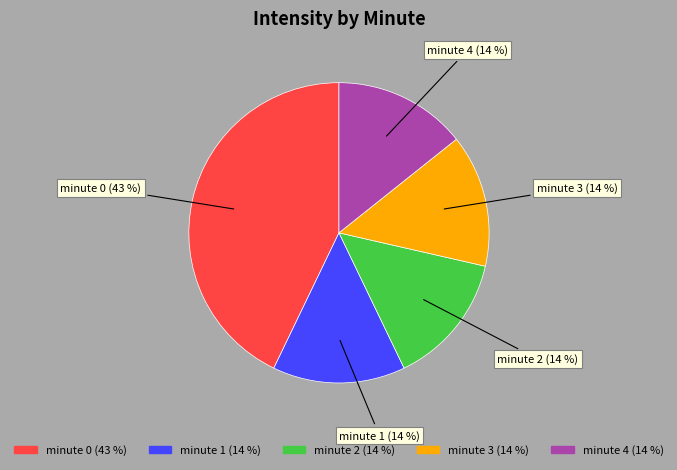

Which category has the biggest portion of the pie?

minute 0